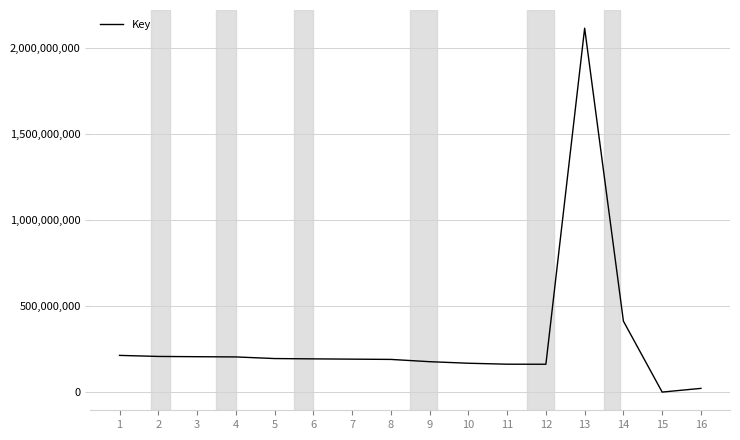

Is it true that the value at 13 is 2911555127?

False